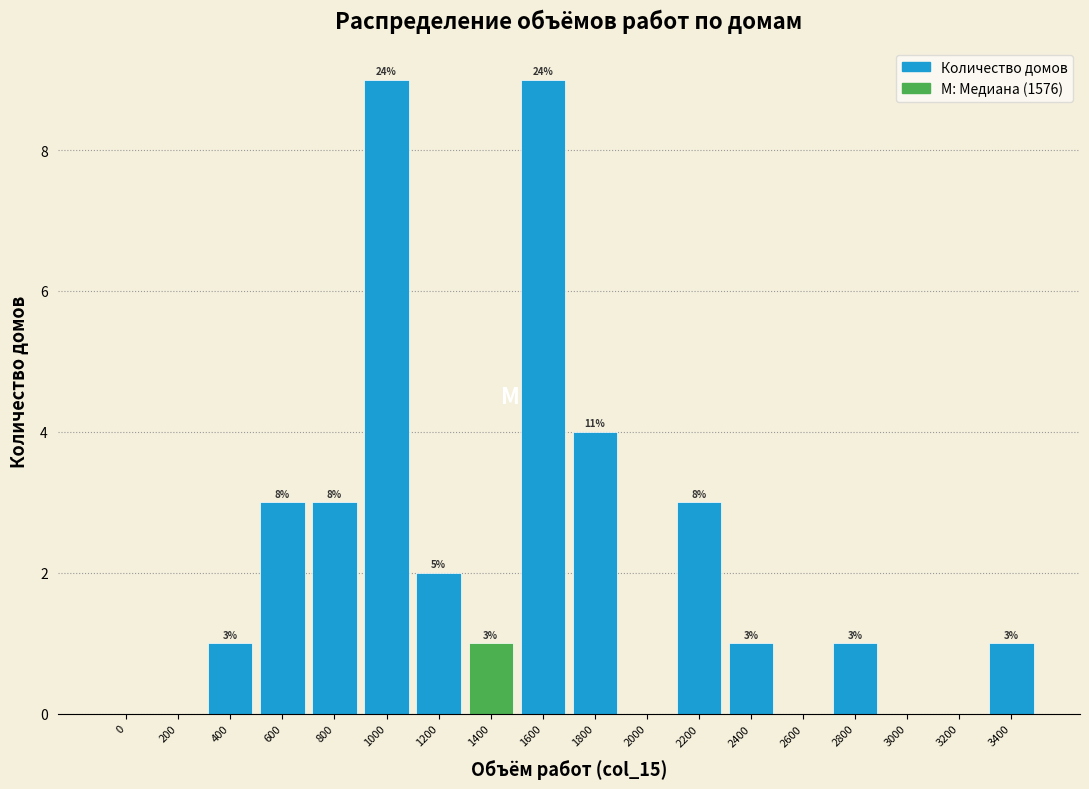

Are the bars horizontal?

No